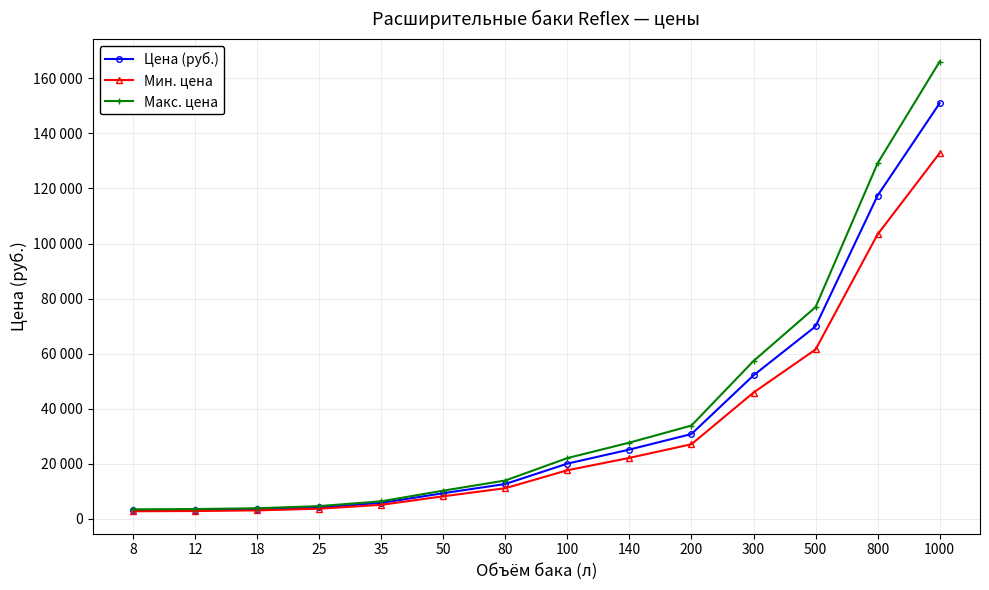

True or false: Мин. цена has more than 2 interior local peaks.

False